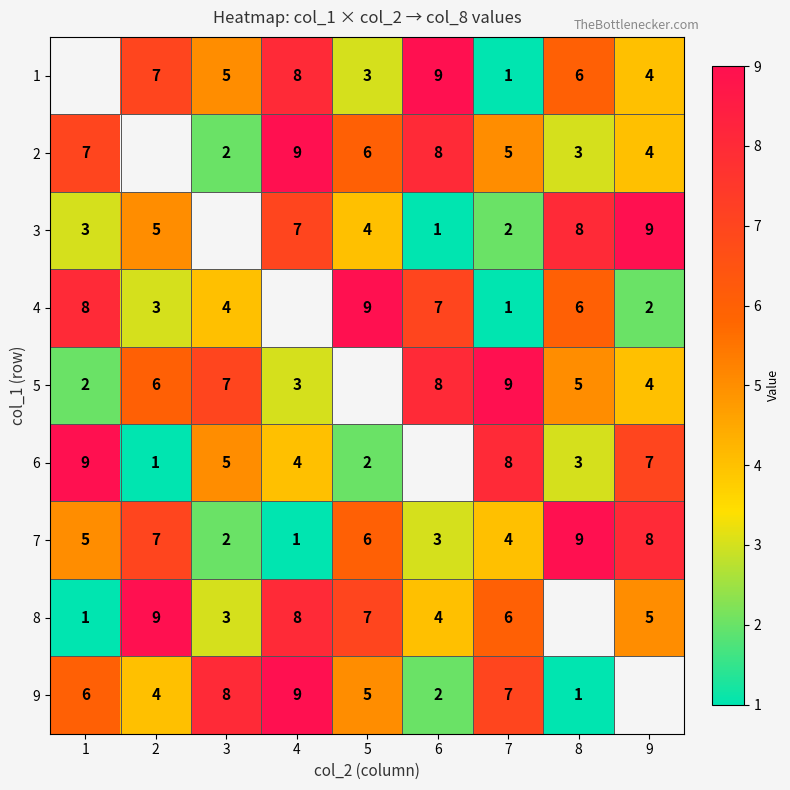

Count the number of categories in the chart.

9